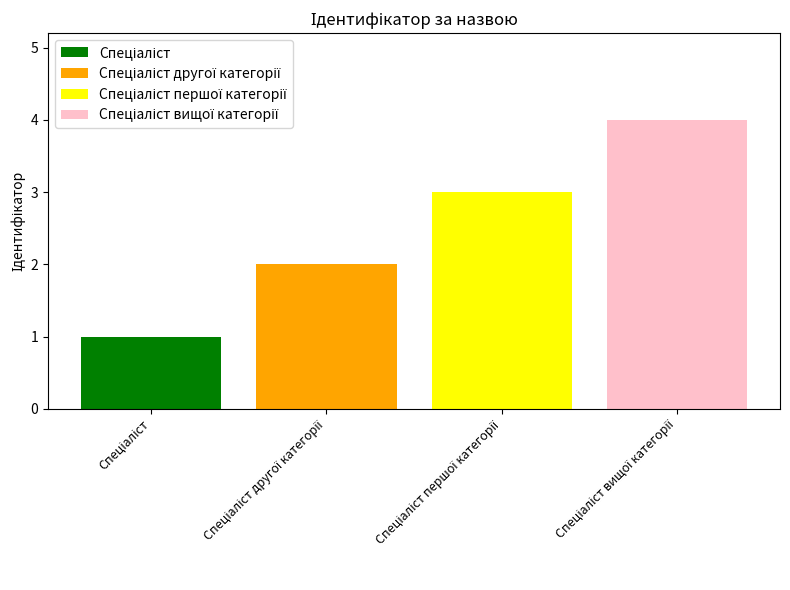

How many categories are shown in the chart?

1